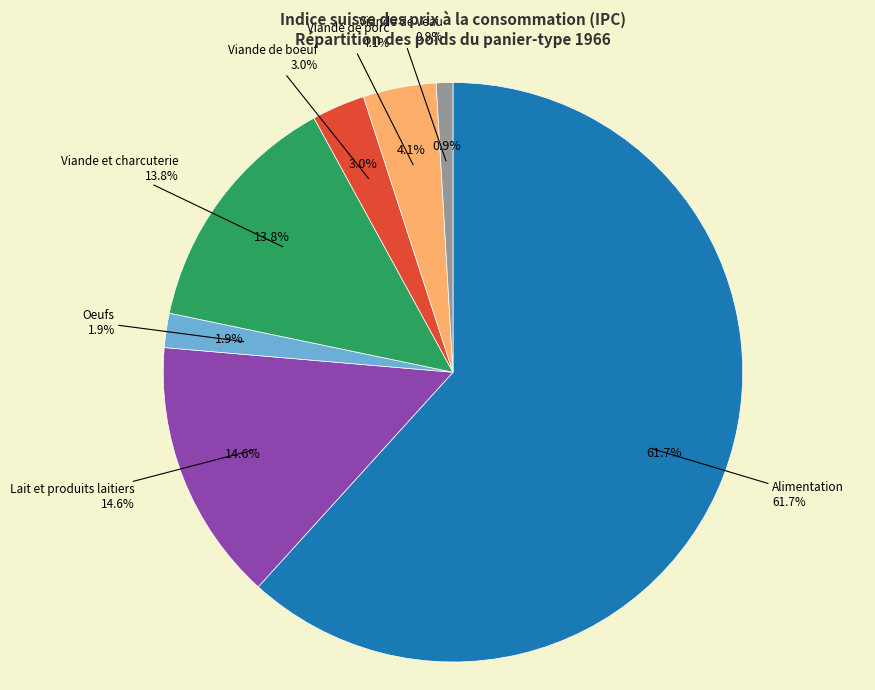

How much of the chart is everything except Lait et produits laitiers?

85.4%